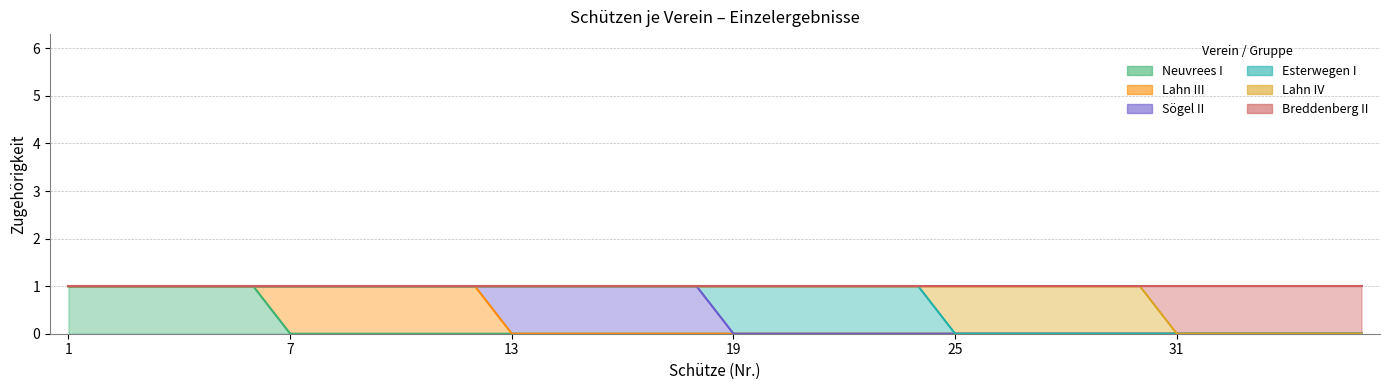

What is the difference between the maximum and minimum values in the Sögel II series?

1